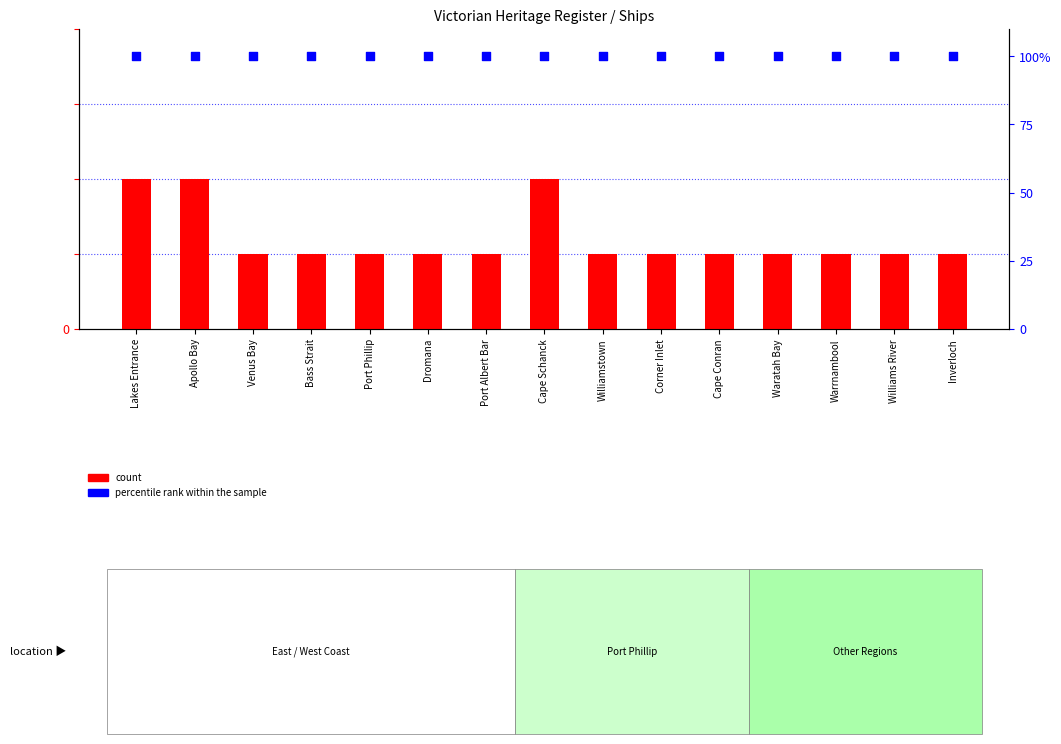

Which series reaches the minimum Y coordinate?

count